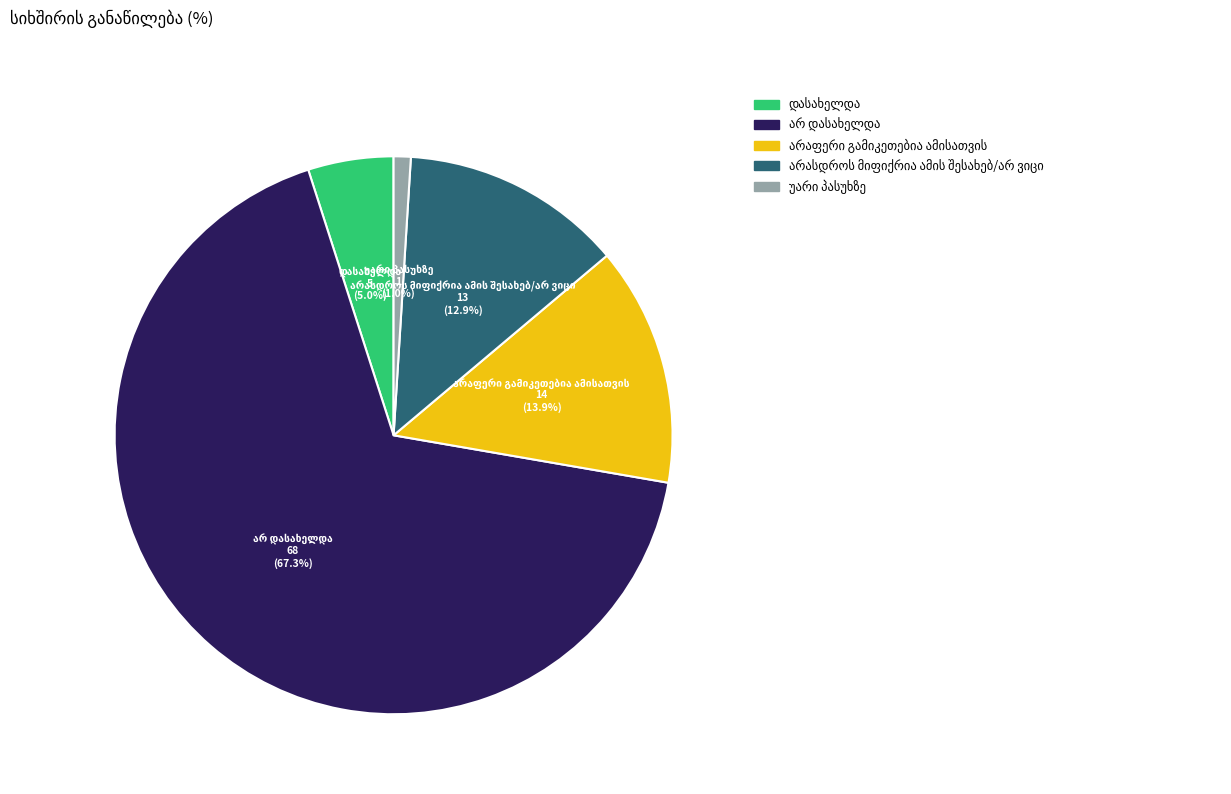

Does any single category account for the majority?

Yes